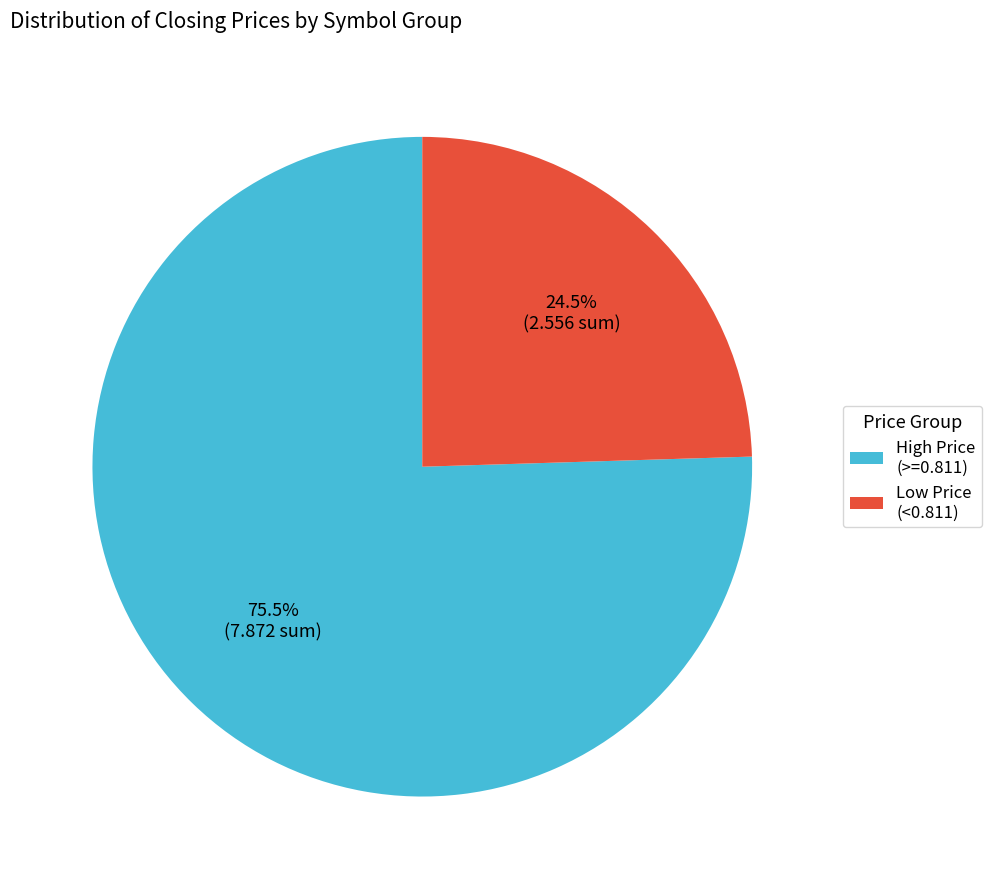

To the nearest percent, what is the difference between the largest and smallest slice percentages?

51%